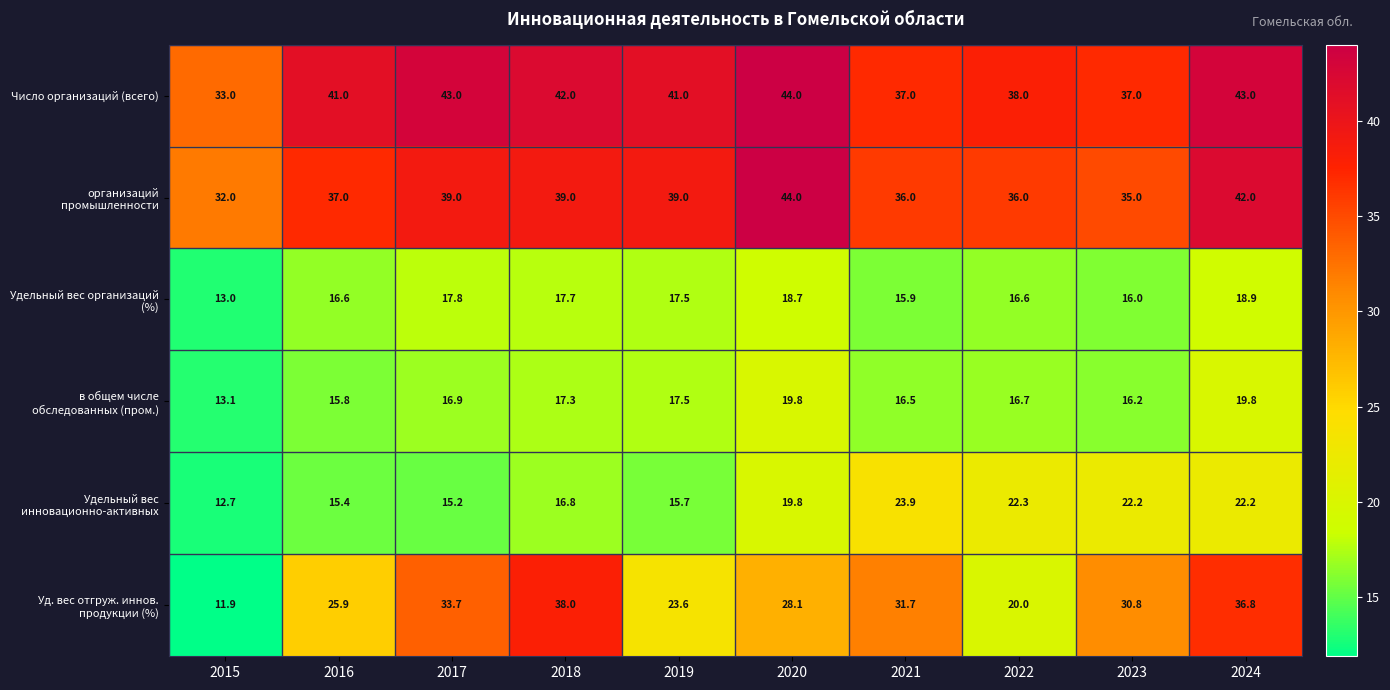

What is the difference between the highest and lowest values at 2016?

25.6